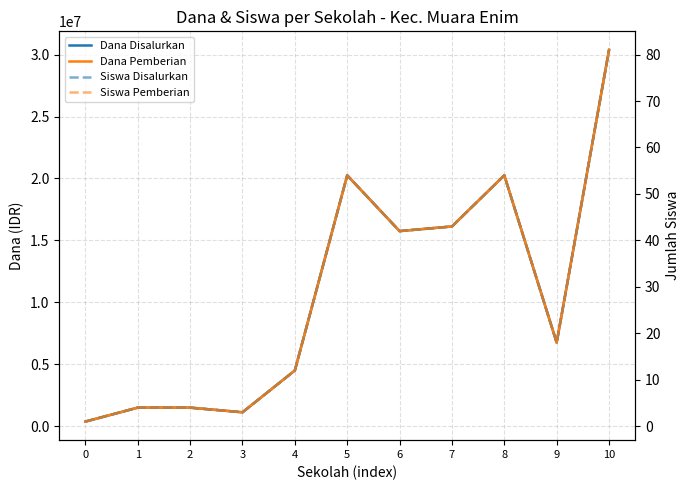

What is the value of the Dana Disalurkan point at the 3rd from the left?

1500000